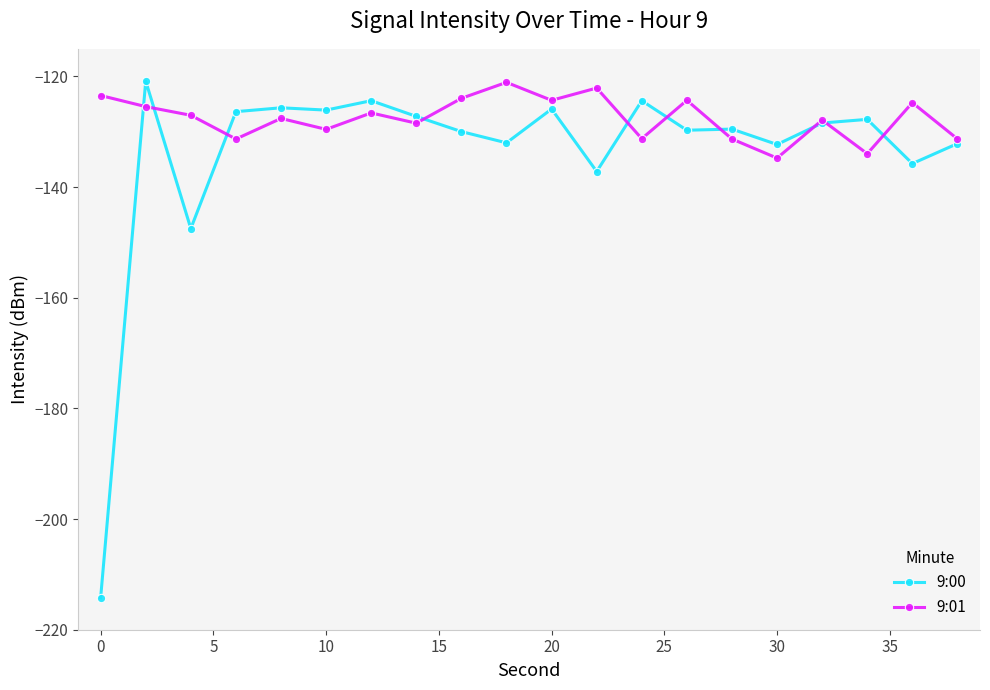

What is the smallest value displayed?

-214.2